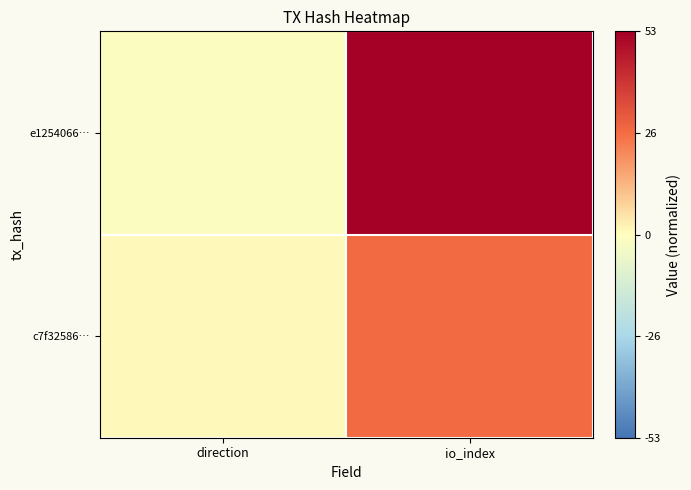

What is the spread (max minus min) of values at io_index?

26